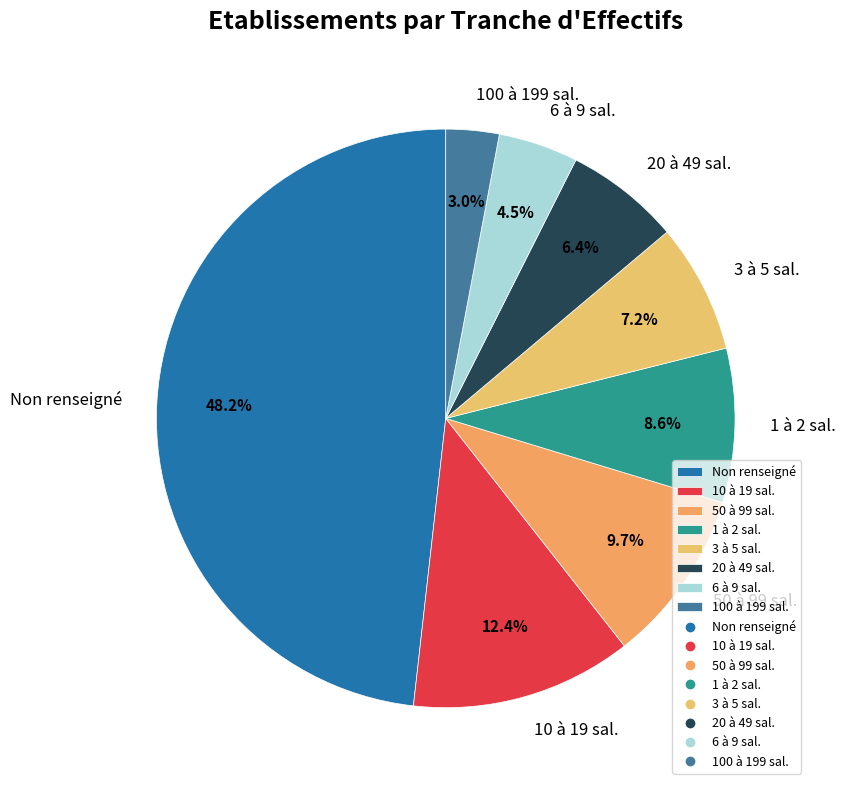

Count the number of slices in the pie.

8